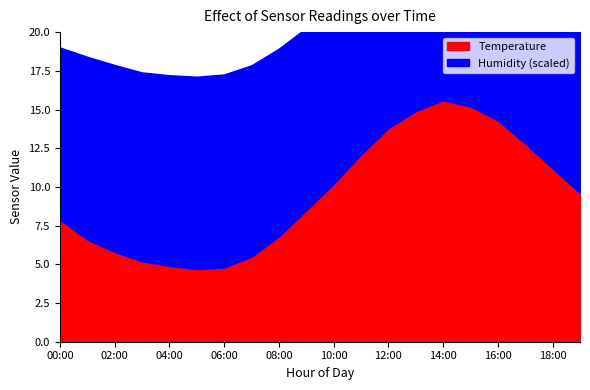

True or false: Temperature and Humidity intersect in this chart.

False